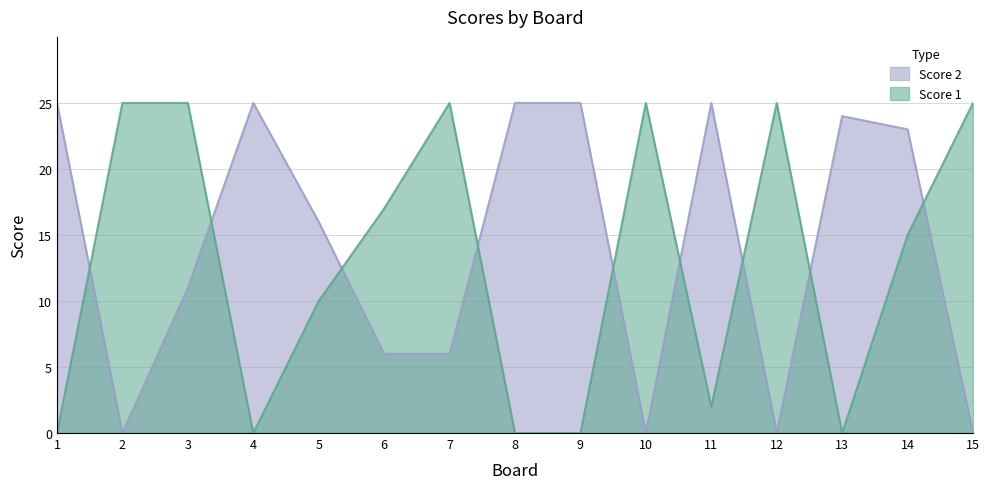

How many interior local valleys does the Score 2 series have?

3